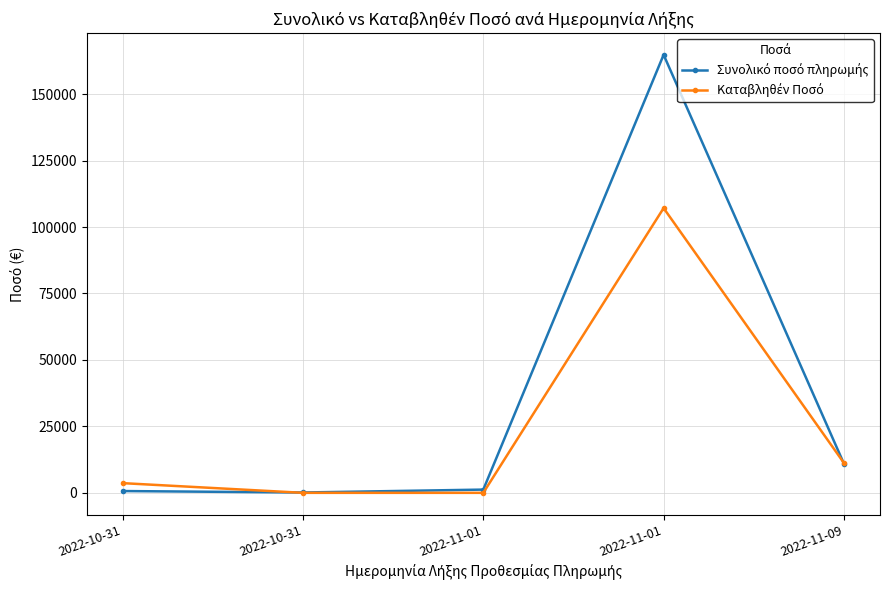

How many series are shown in this chart?

2